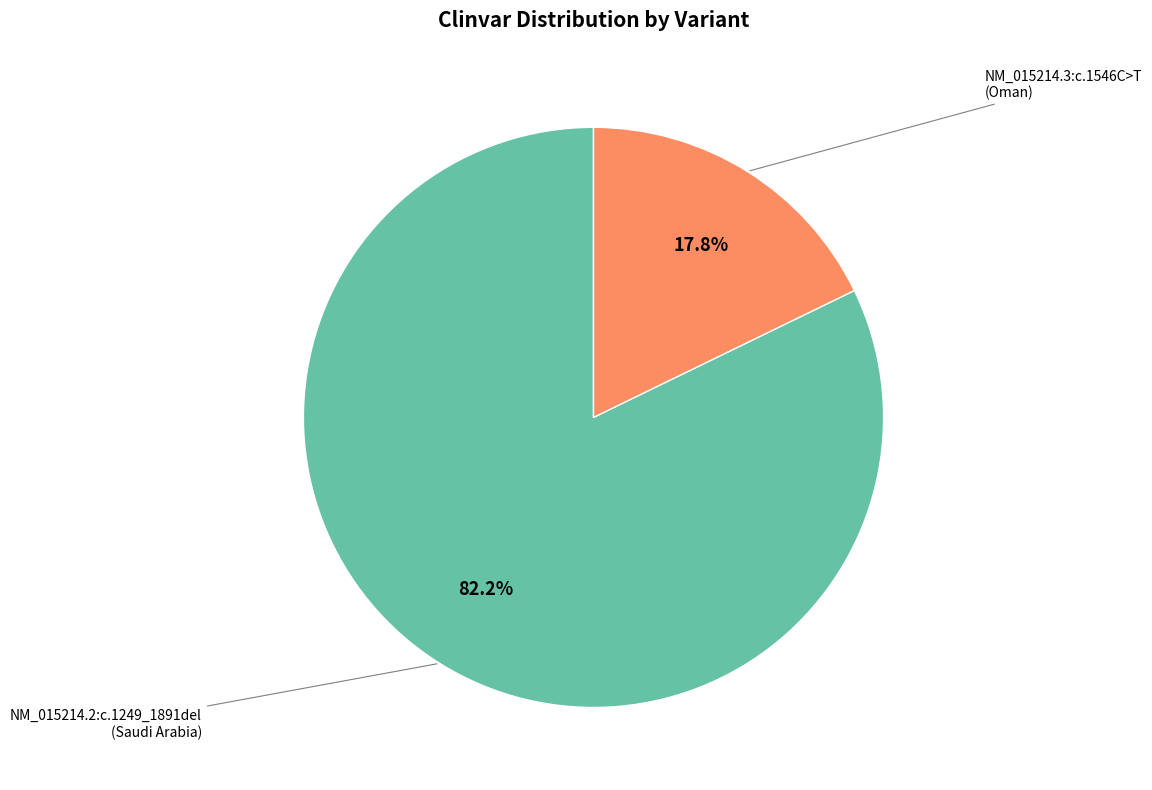

How many slices are in this pie chart?

2